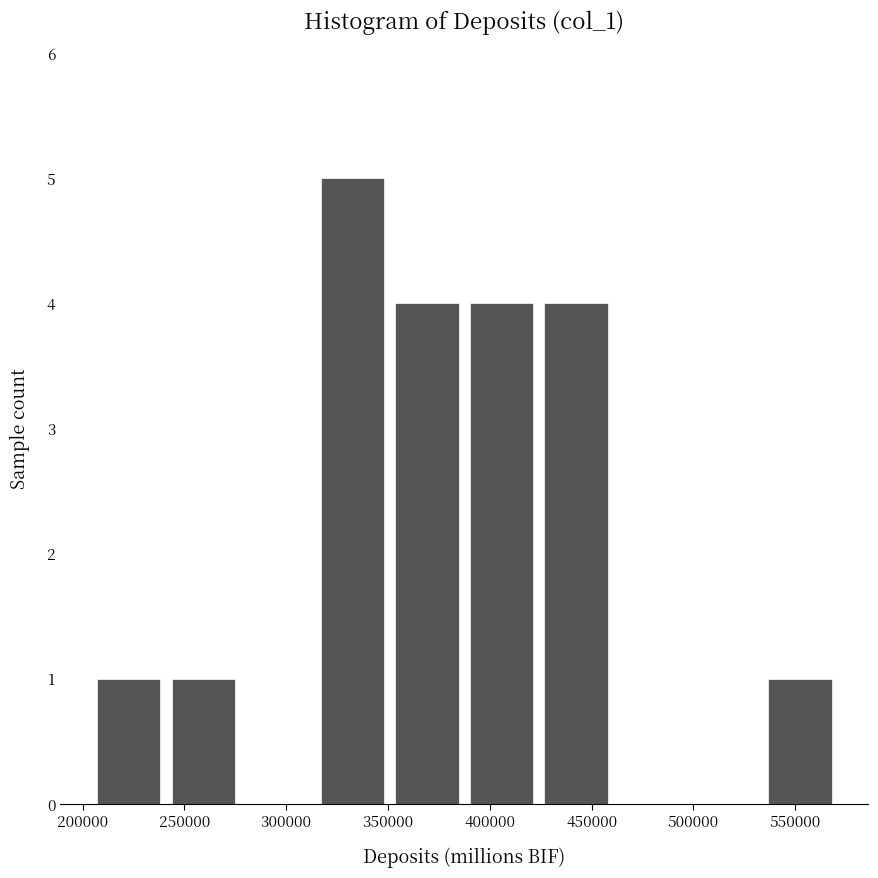

Reading left to right, list every bar in this chart as the range it spans on the x-axis followed by its height. Neither the bar edges nor the heights are printed on the chart, so give them approximately, as read against the axes.

205000 to 245000: 1
245000 to 280000: 1
280000 to 315000: 0
315000 to 355000: 5
355000 to 390000: 4
390000 to 425000: 4
425000 to 465000: 4
465000 to 500000: 0
500000 to 535000: 0
535000 to 575000: 1